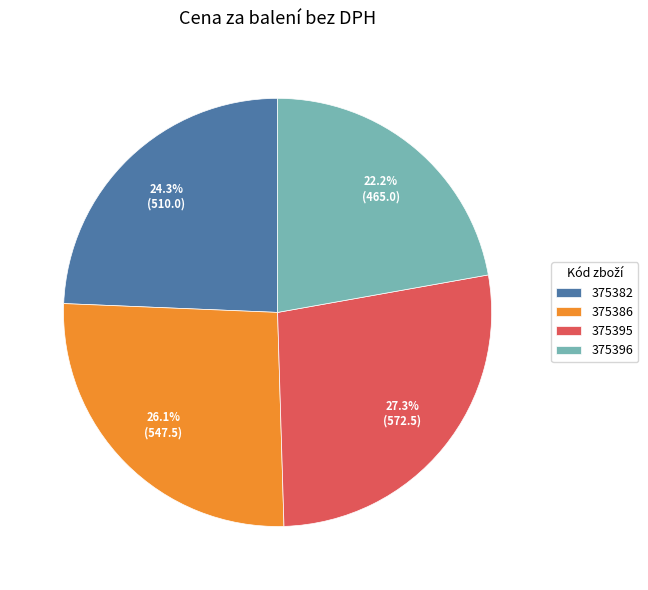

Count the number of slices in the pie.

4